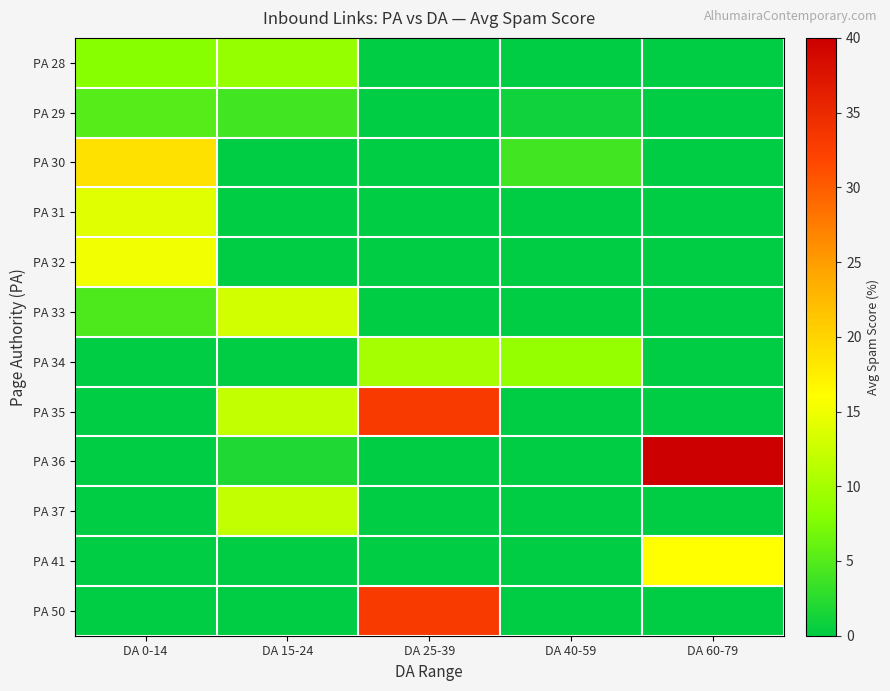

Which has a higher value, DA 25-39 or DA 15-24?

DA 15-24